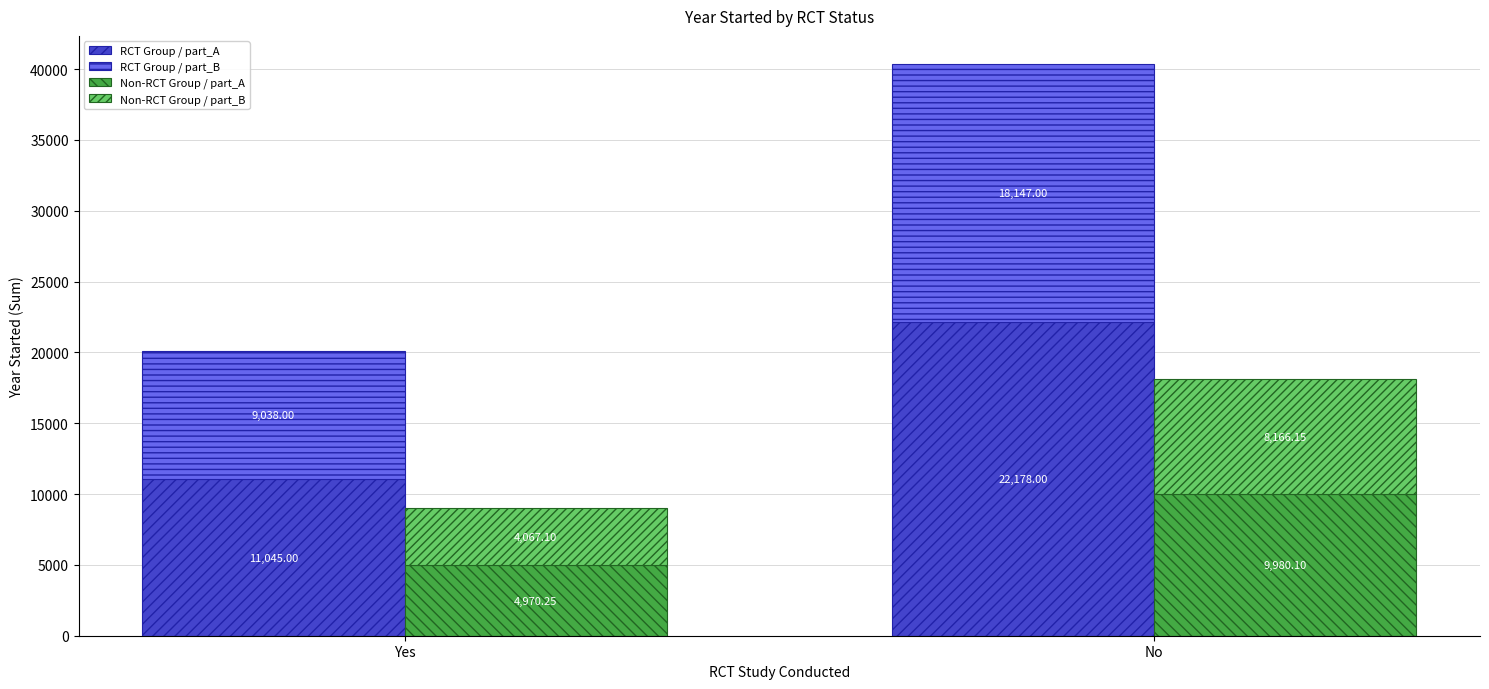

Which series has the largest range (max minus min)?

RCT Group / part_A